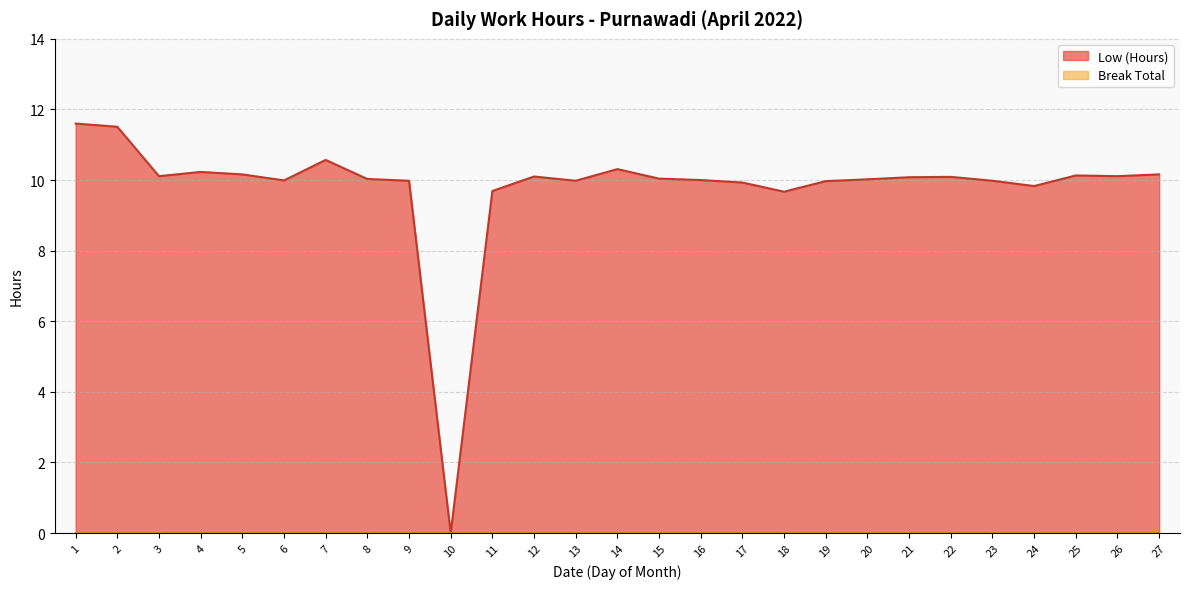

List the labels in order of value, smallest first.

10, 18, 11, 24, 17, 19, 9, 13, 23, 6, 16, 20, 8, 15, 21, 22, 12, 3, 26, 25, 5, 27, 4, 14, 7, 2, 1